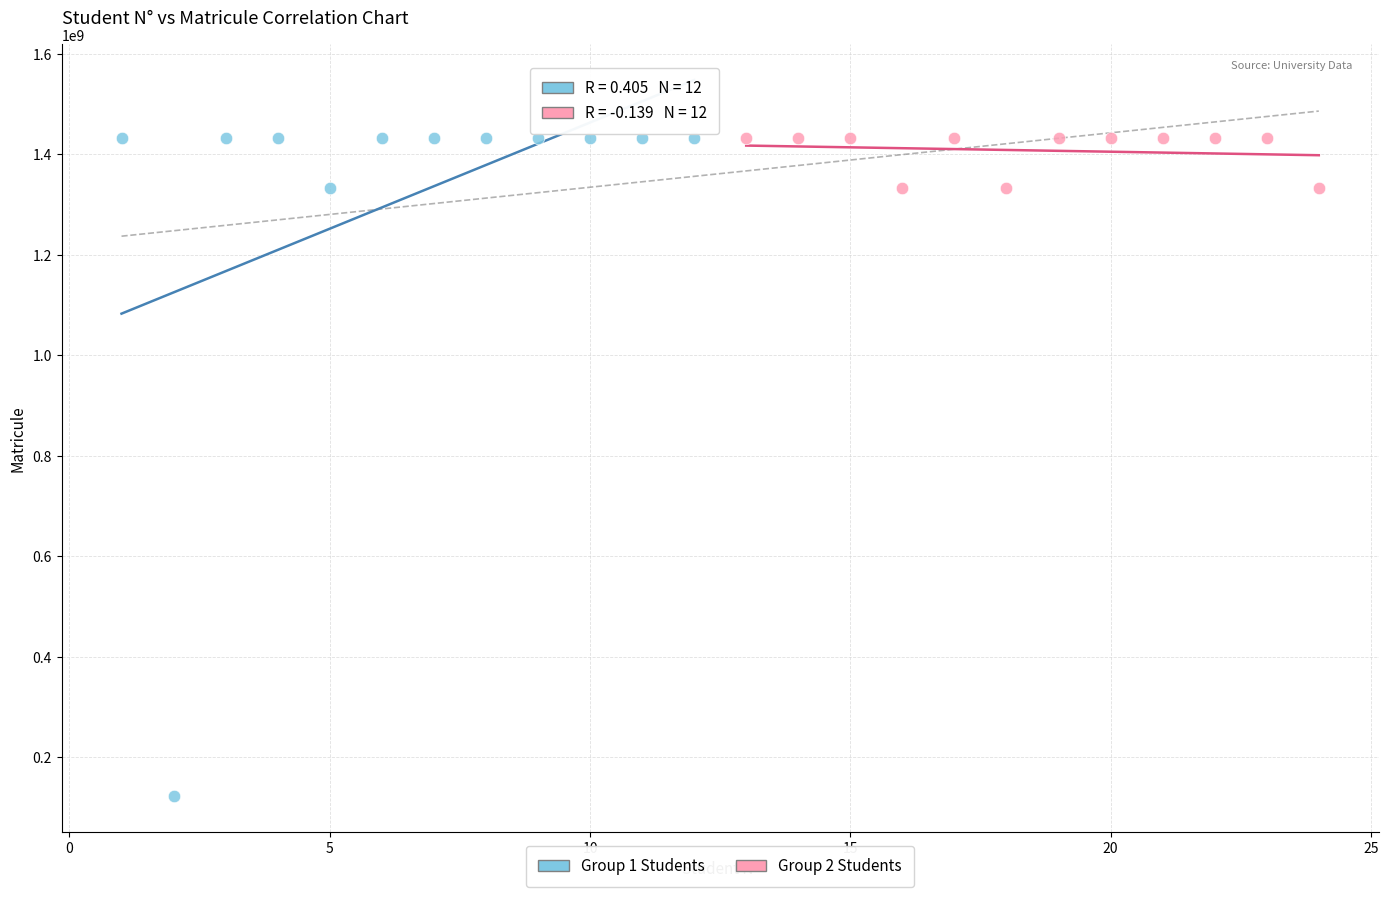

Which series has the widest spread of Y values?

Group 1 Students